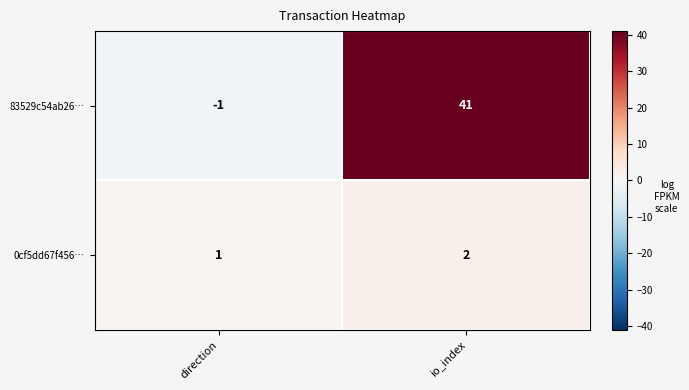

The 0cf5dd67f456… series shows 1 at io_index. True or false?

False